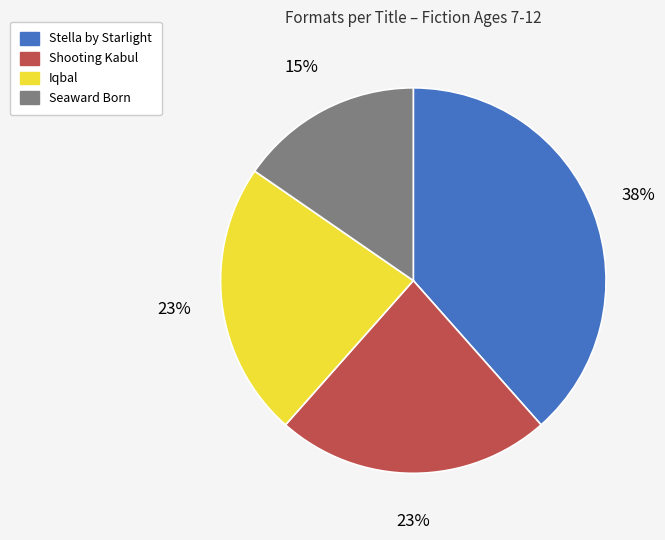

Is there a majority slice in this chart?

No